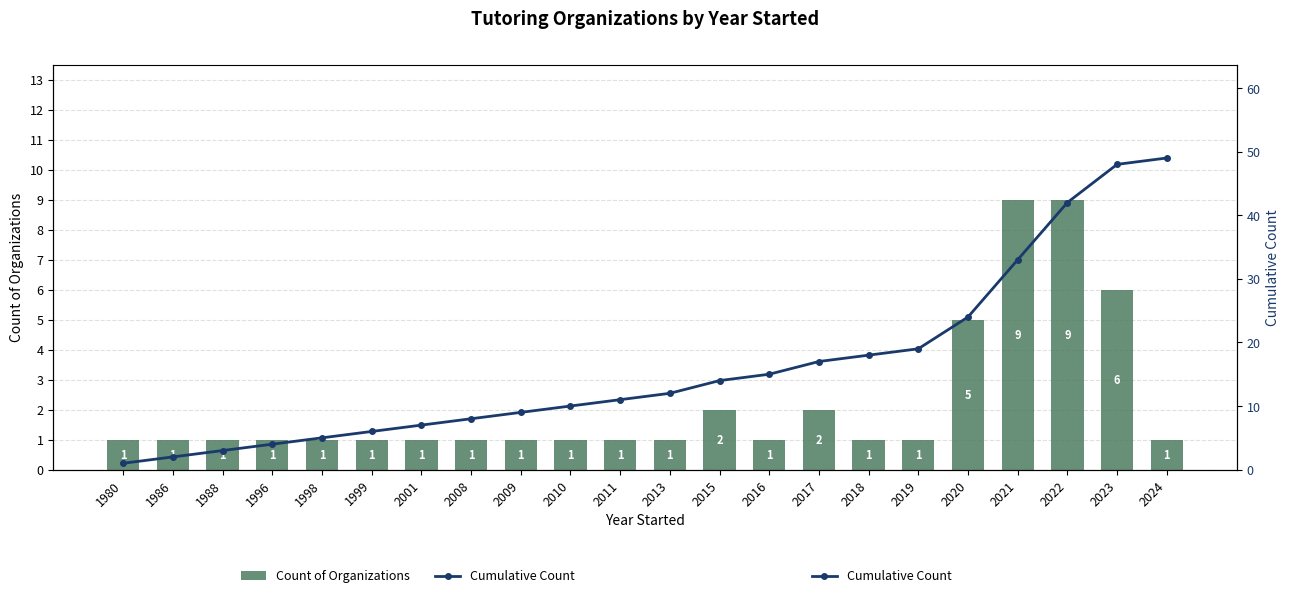

At which category does the chart reach its peak across all series?

2024